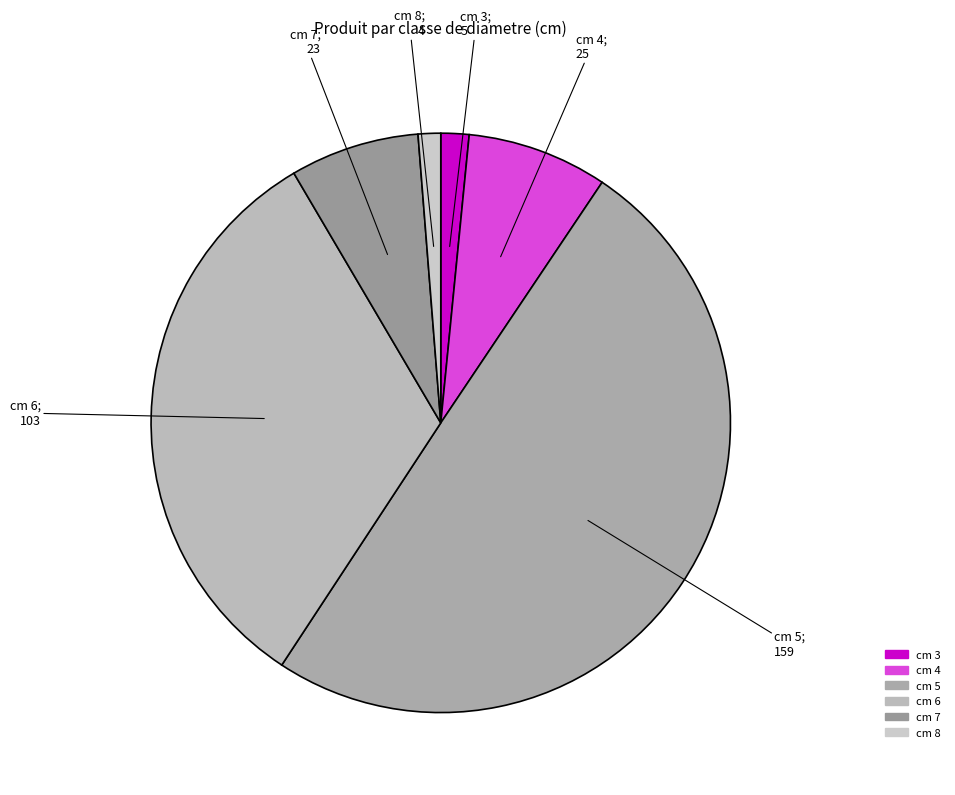

Which slice is the smallest?

8